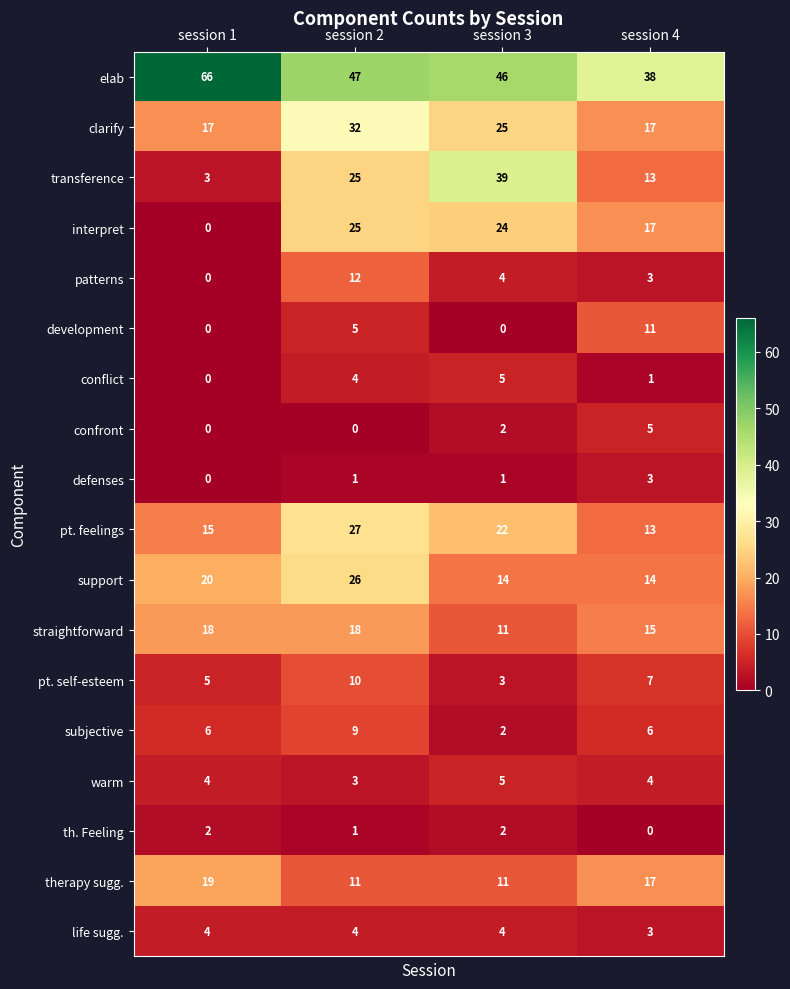

True or false: transference has a value of 3 at session 1.

True